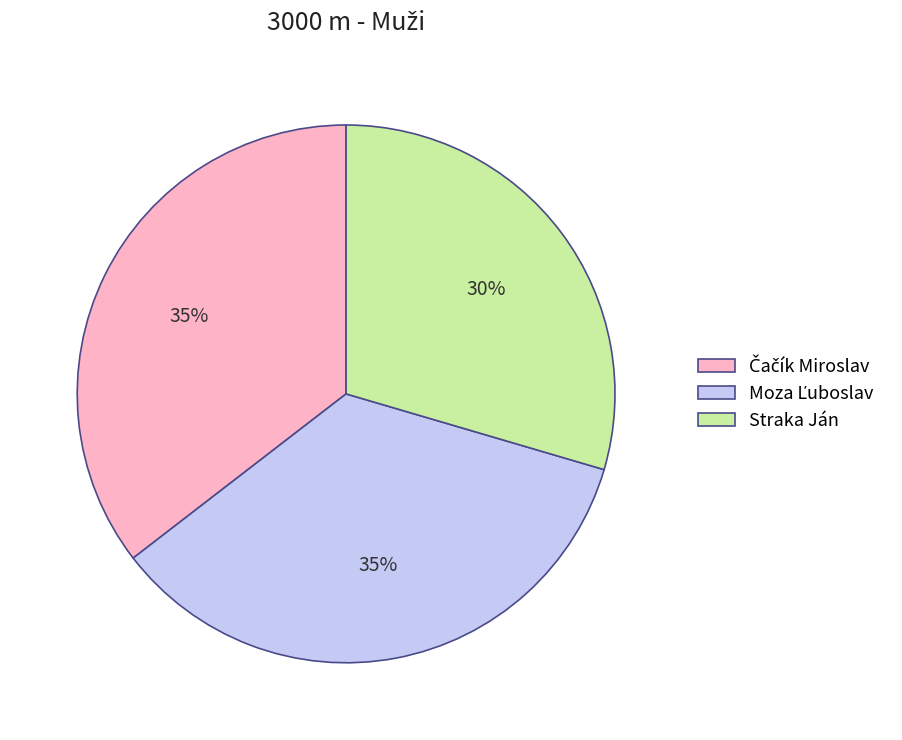

Which slice is the smallest?

Straka Ján